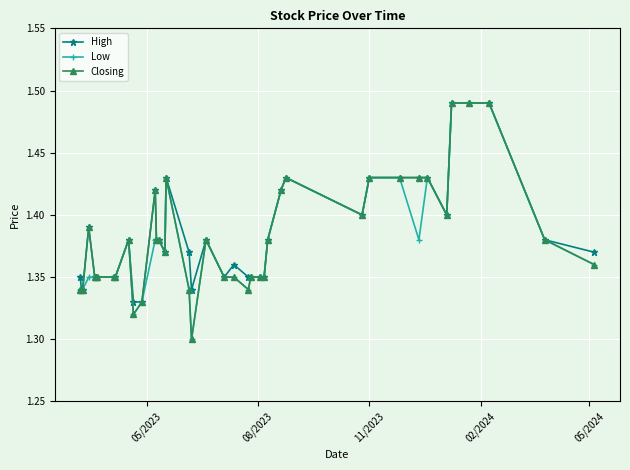

True or false: Low has more than 0 interior local peaks.

True